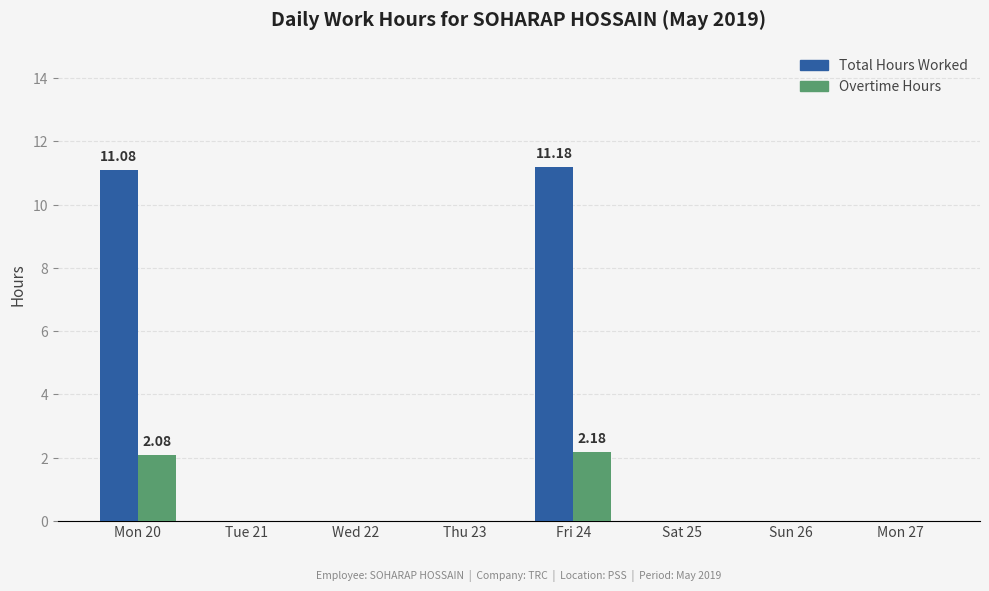

The value of Overtime Hours at Wed 22 is -0.9. True or false?

False